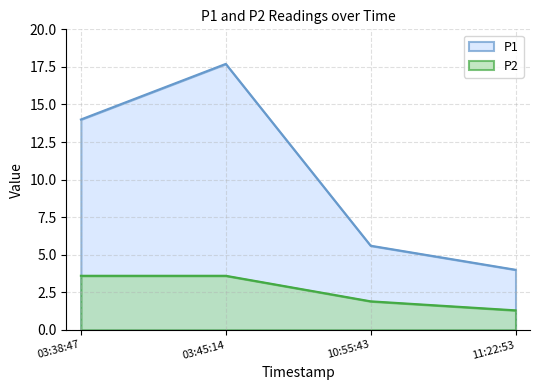

What is the difference between the maximum and minimum values in the P2 series?

2.3